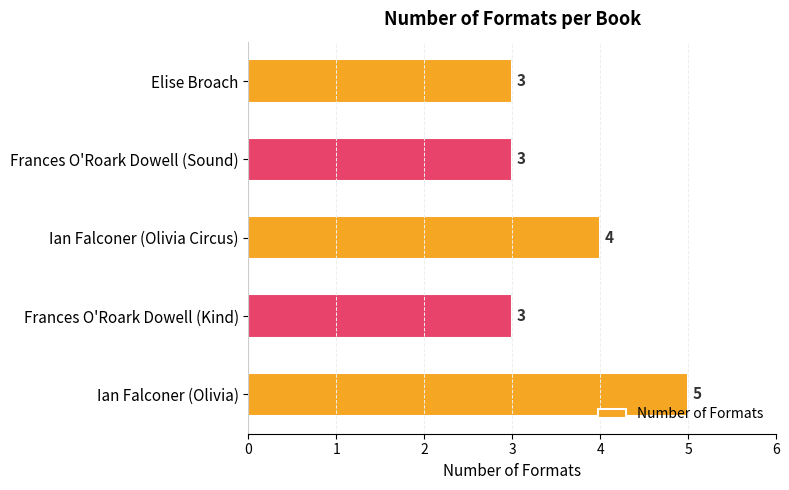

What is the average value?

4